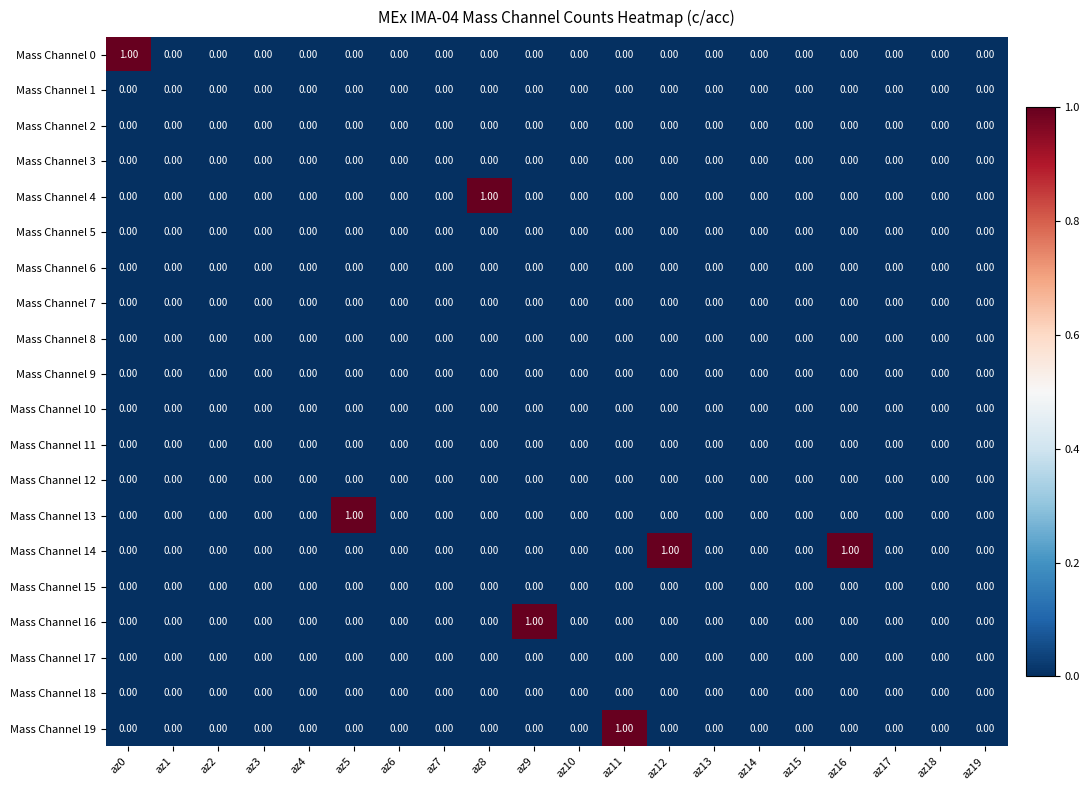

Which series has the largest total across all categories?

Mass Channel 14